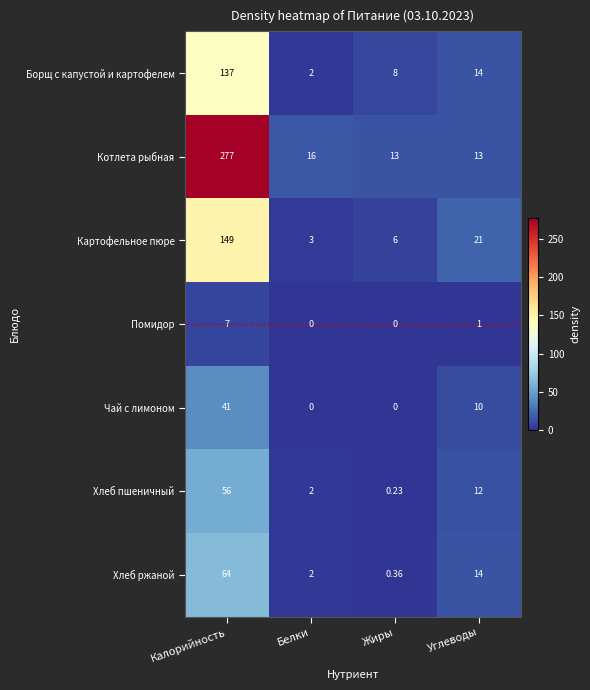

Which label corresponds to the largest value in the chart?

Калорийность